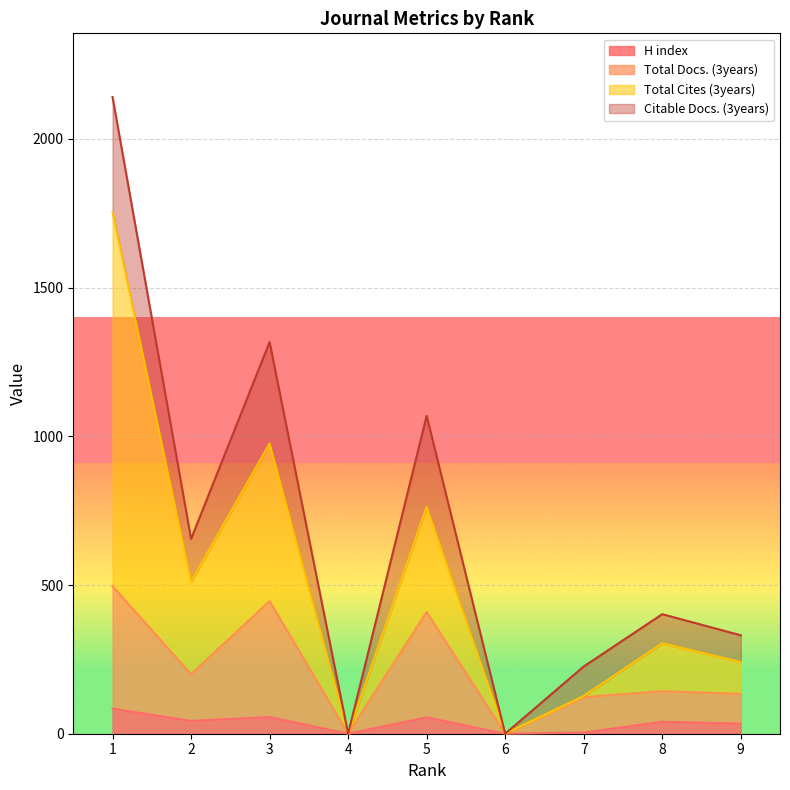

Which label corresponds to the largest value in the chart?

1